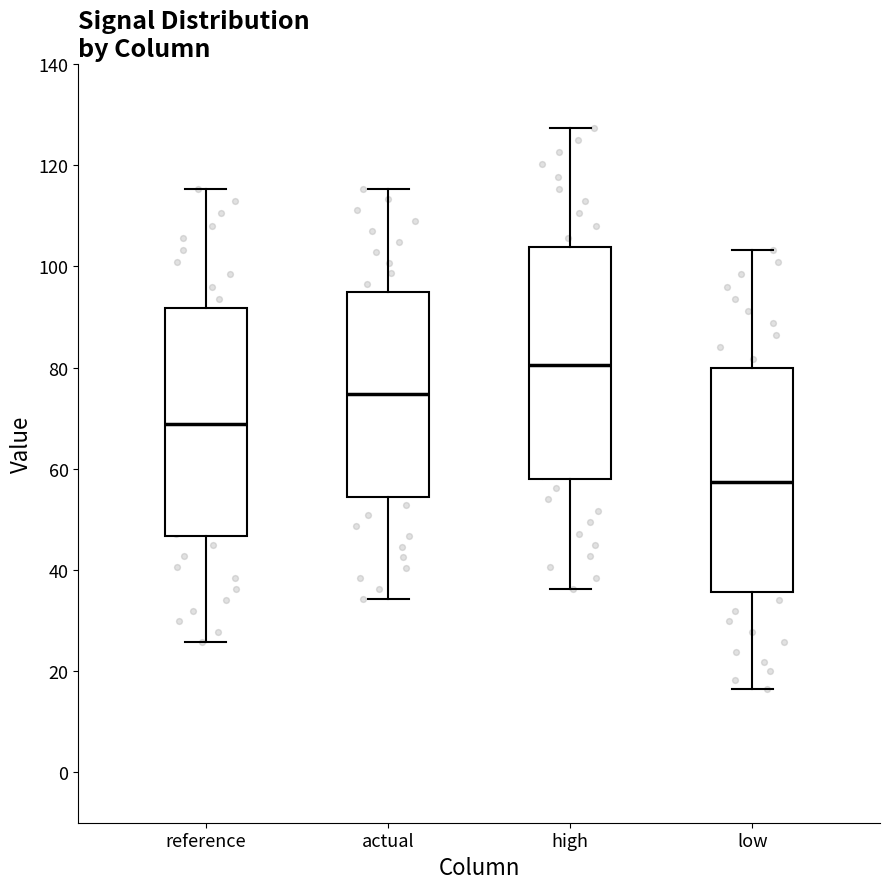

Reading left to right, transcribe this box plot: for each box, give where its median line is, the range the box spans, and where its two whiskers end, as read against the y-axis. The values are not printed on the chart, so give them approximately, as read against the axis.

reference: median 68, box 46 to 92, whiskers 26 to 116
actual: median 74, box 54 to 96, whiskers 34 to 116
high: median 80, box 58 to 104, whiskers 36 to 128
low: median 58, box 36 to 80, whiskers 16 to 104